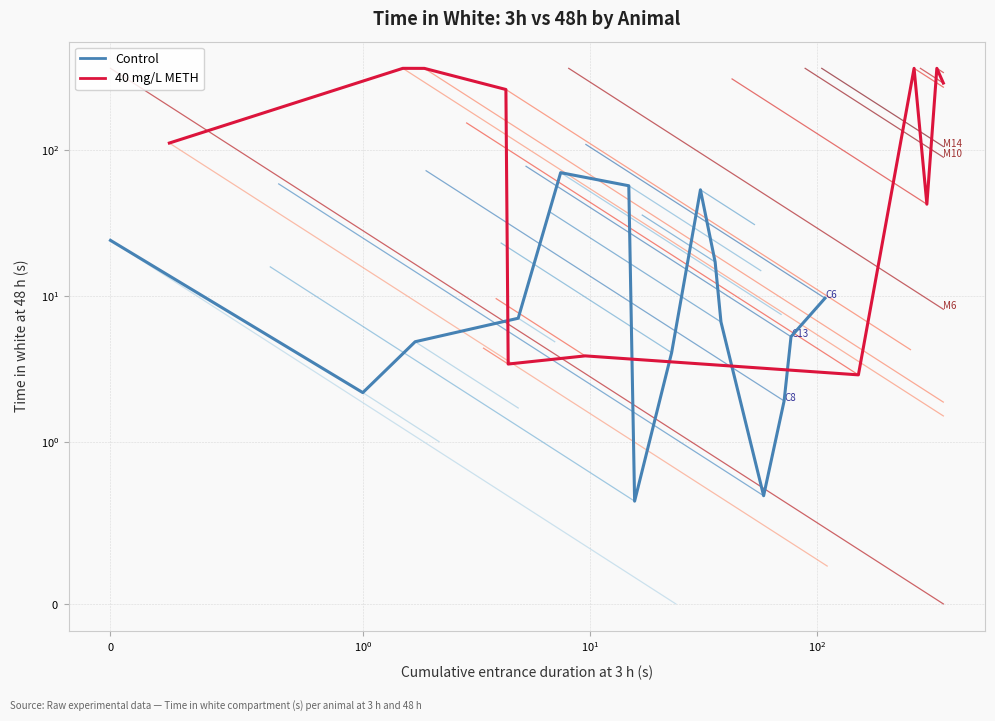

Is this an area chart (filled region under the line)?

No